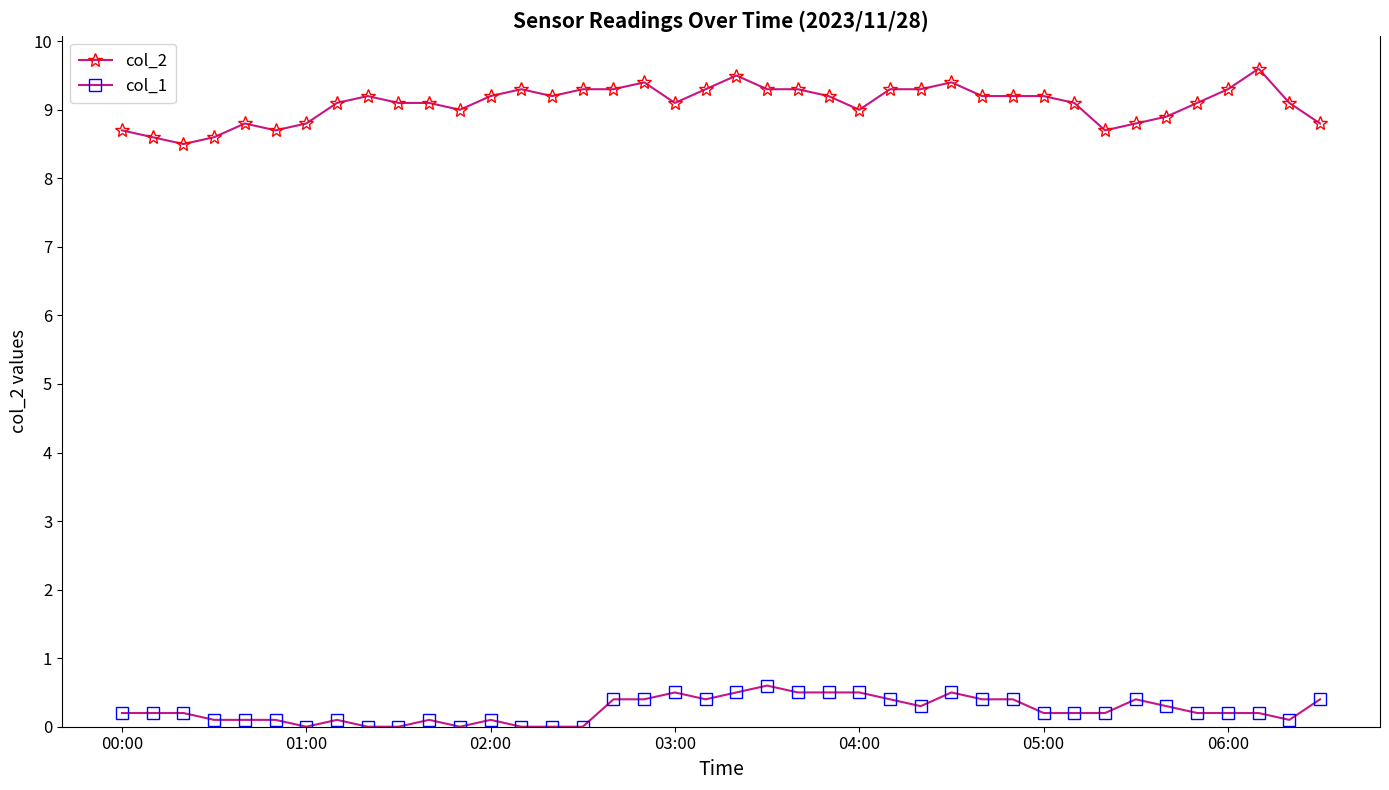

Which series has the largest range (max minus min)?

col_2